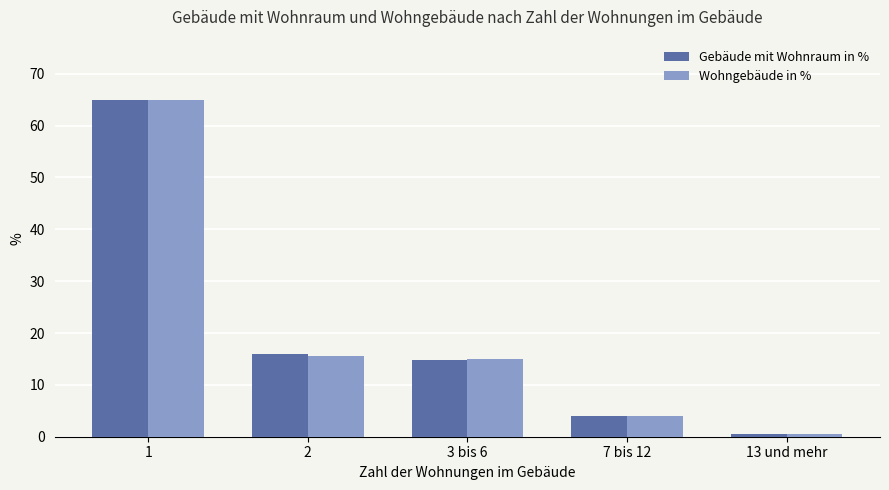

How many categories are shown in the chart?

5